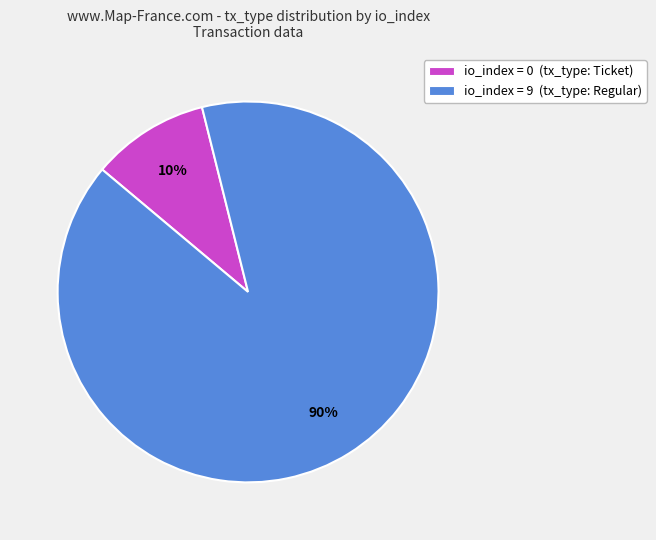

Rank the categories by value from lowest to highest.

io_index = 0 (tx_type: Ticket), io_index = 9 (tx_type: Regular)